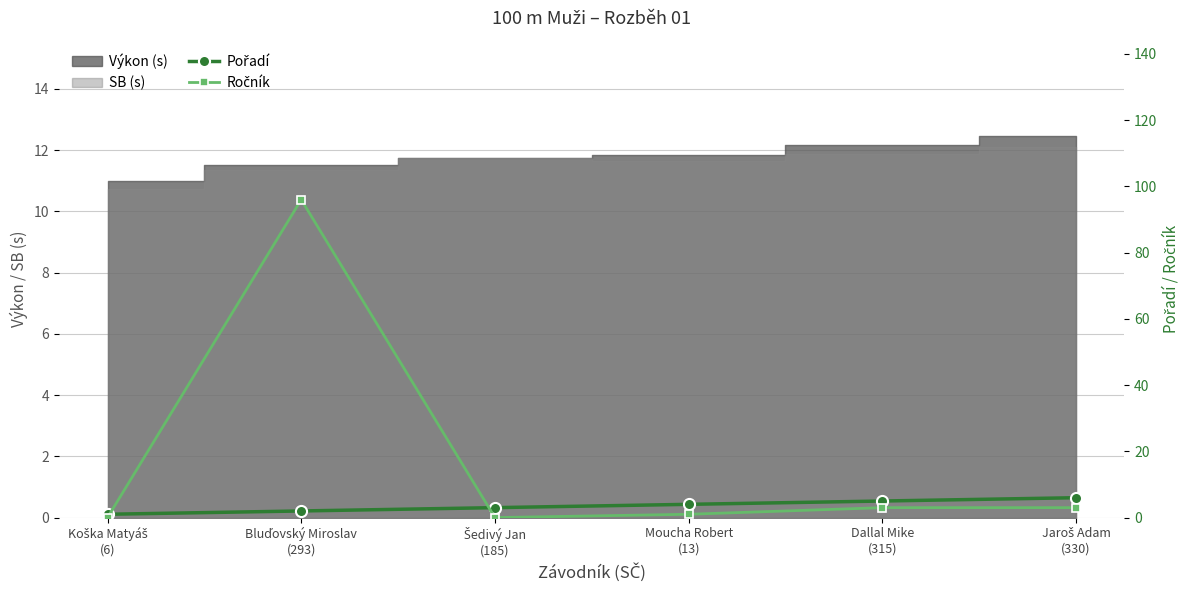

How many intersections are there between Ročník and Pořadí?

2